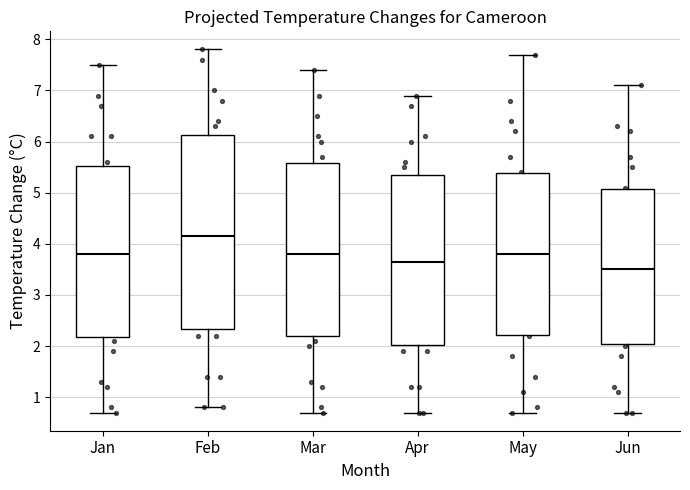

Reading left to right, transcribe this box plot: for each box, give where its median line is, the range the box spans, and where its two whiskers end, as read against the y-axis. The values are not printed on the chart, so give them approximately, as read against the axis.

Jan: median 3.8, box 2.2 to 5.5, whiskers 0.7 to 7.5
Feb: median 4.2, box 2.3 to 6.1, whiskers 0.8 to 7.8
Mar: median 3.8, box 2.2 to 5.6, whiskers 0.7 to 7.4
Apr: median 3.7, box 2.0 to 5.4, whiskers 0.7 to 6.9
May: median 3.8, box 2.2 to 5.4, whiskers 0.7 to 7.7
Jun: median 3.5, box 2.1 to 5.1, whiskers 0.7 to 7.1